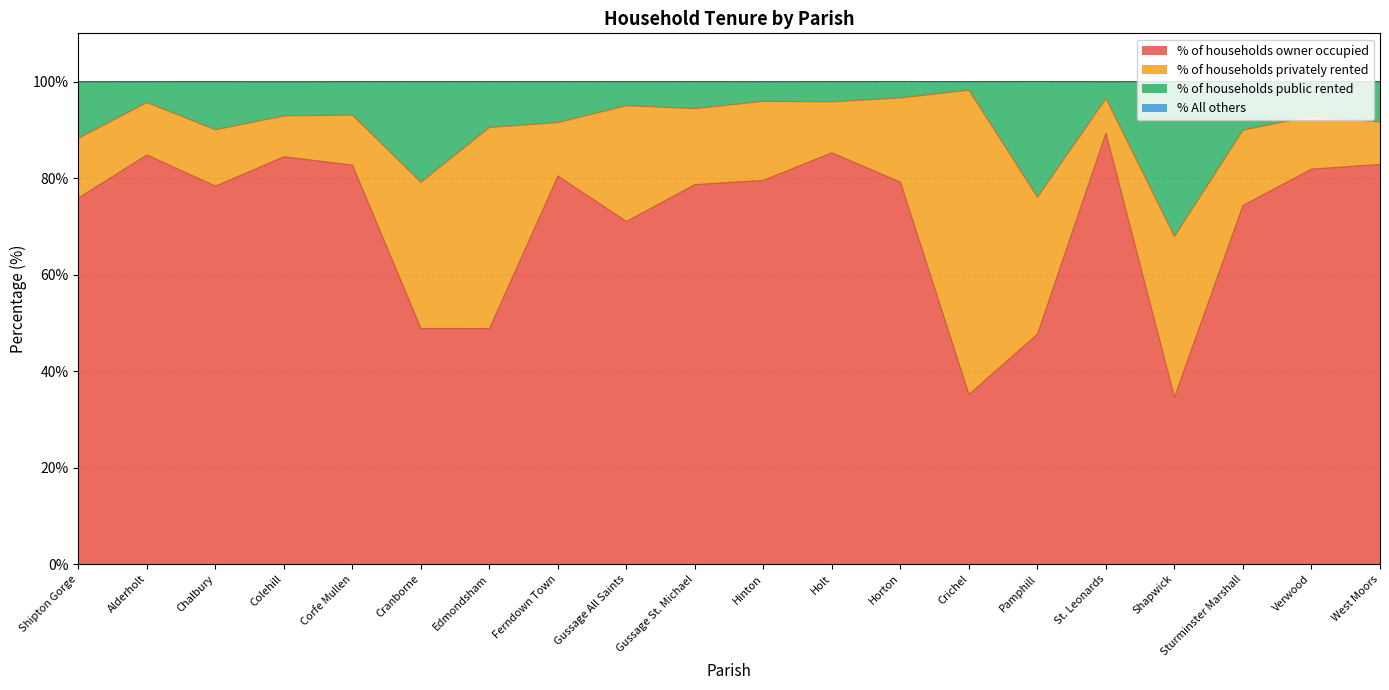

At which category does the chart reach its minimum across all series?

Shapwick